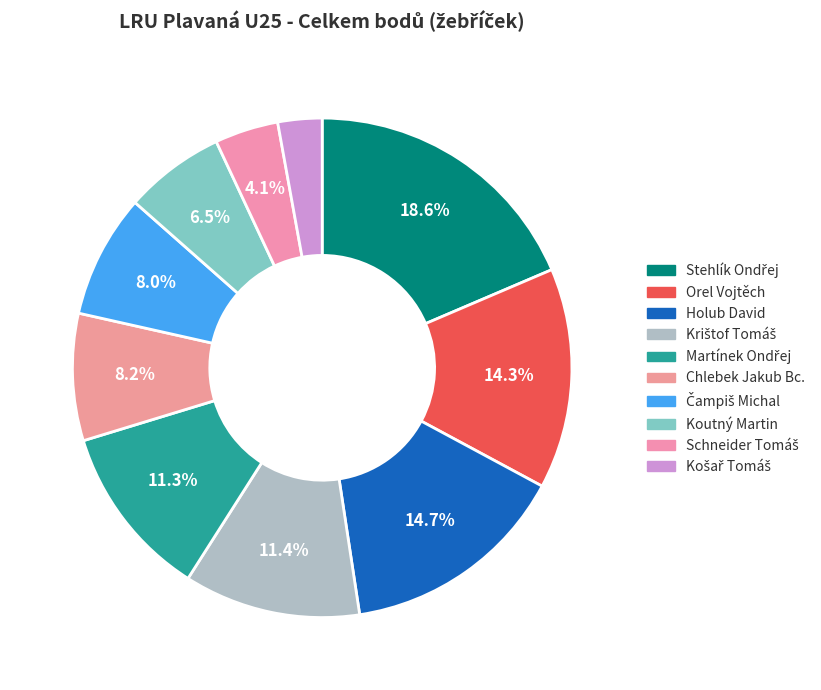

How many slices are in this pie chart?

10